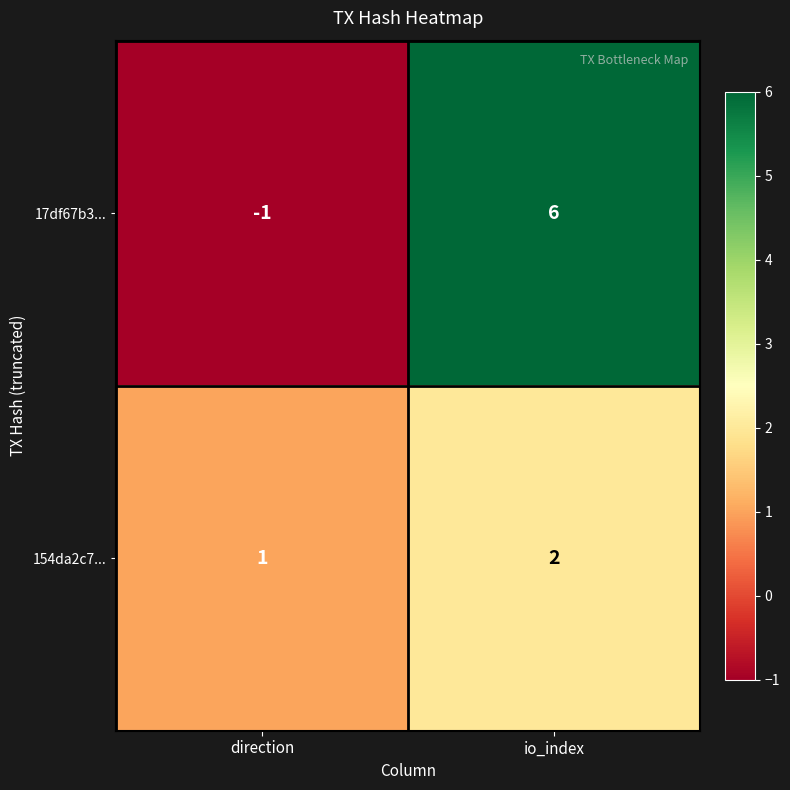

True or false: 154da2c7... has a value of 1 at direction.

True